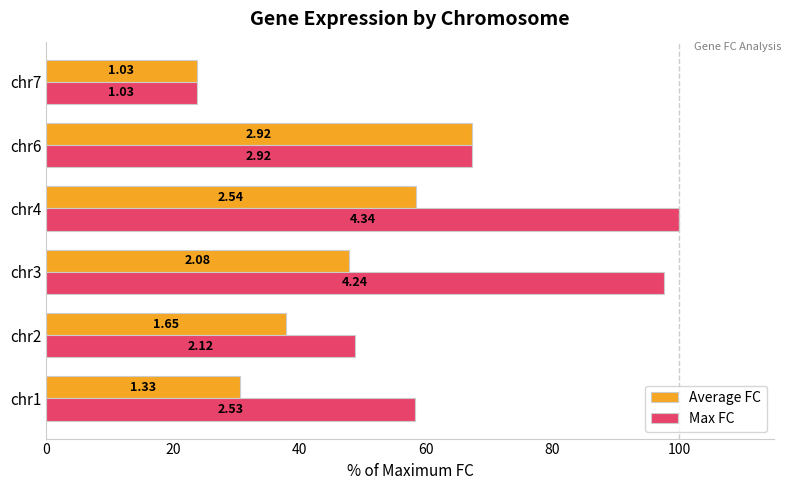

What are all the series names shown in the legend?

Average FC, Max FC